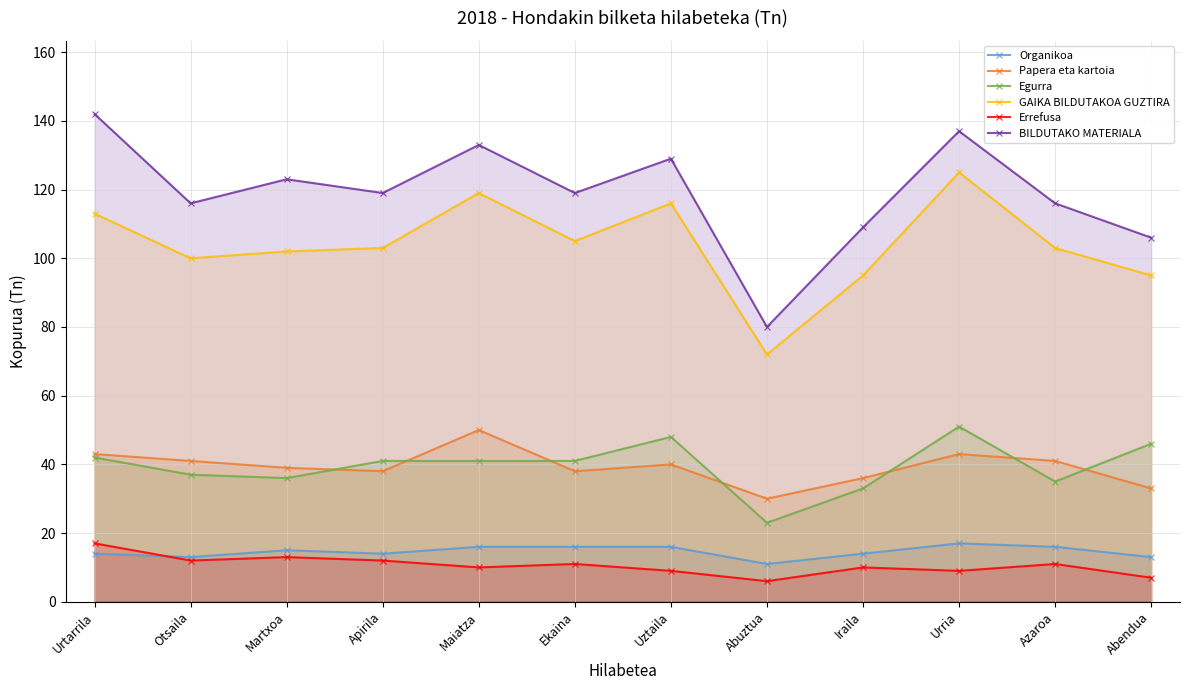

What is the total value across all series at Martxoa?

328